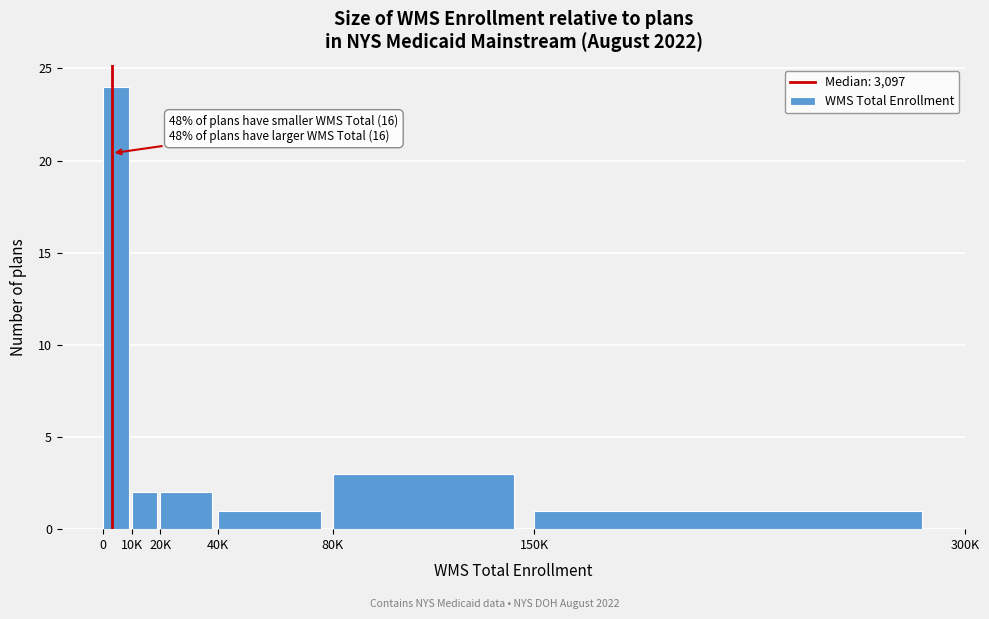

Reading right to left, list all the values displayed in this chart.

150K=1	80K=3	40K=1	20K=2	10K=2	0=24